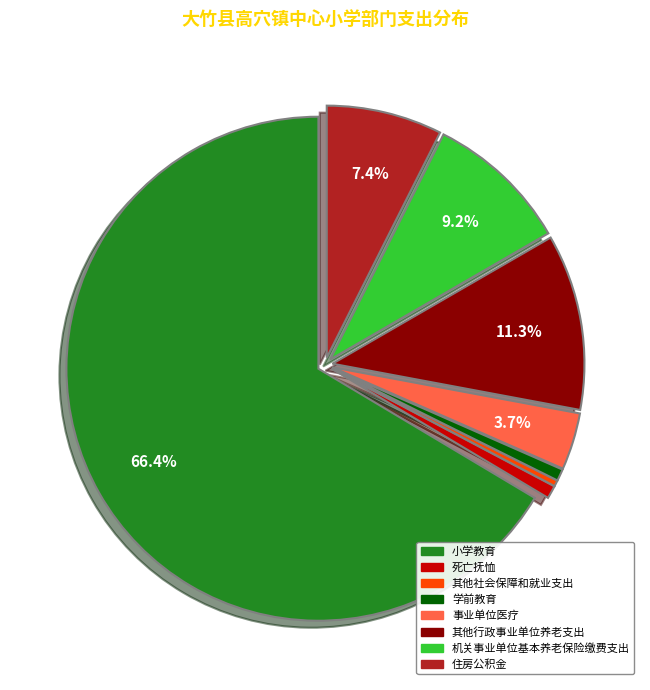

What is the ratio of the value at 其他社会保障和就业支出 to the value at 学前教育?

0.5